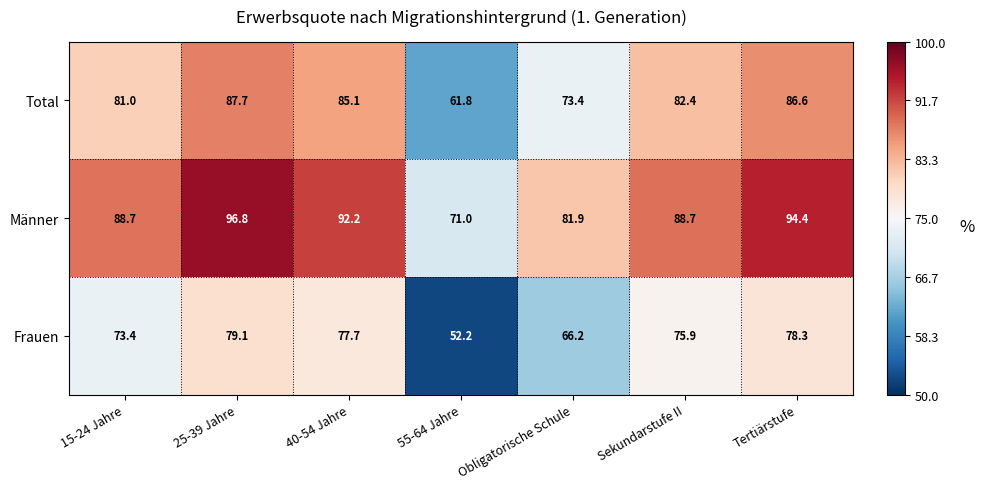

At which category does the chart reach its minimum across all series?

55-64 Jahre